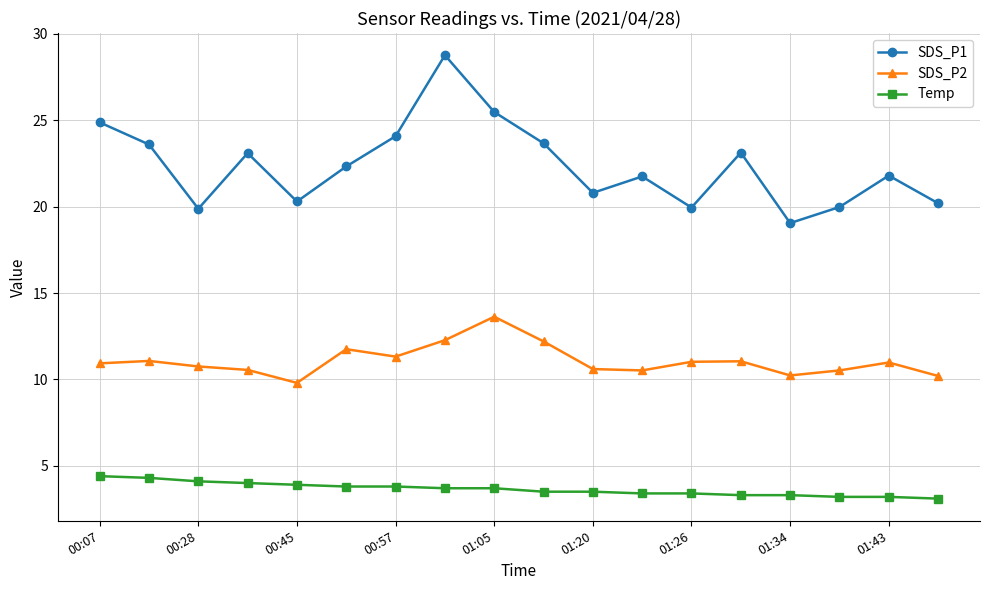

Which series has the largest total across all categories?

SDS_P1